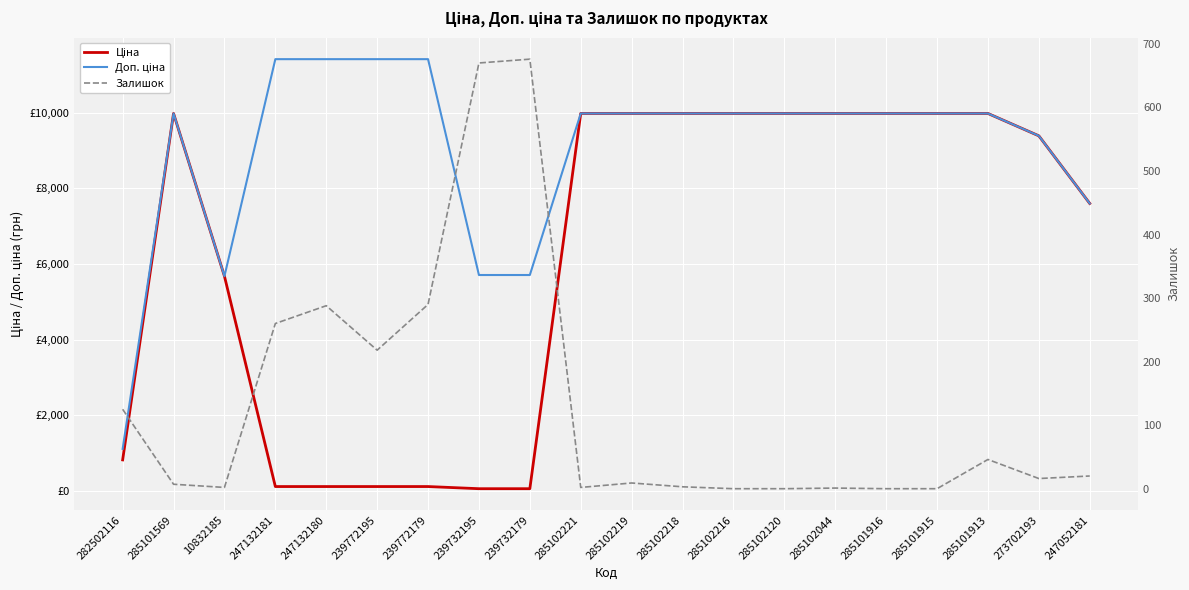

Where is the first local minimum for Залишок?

10832185